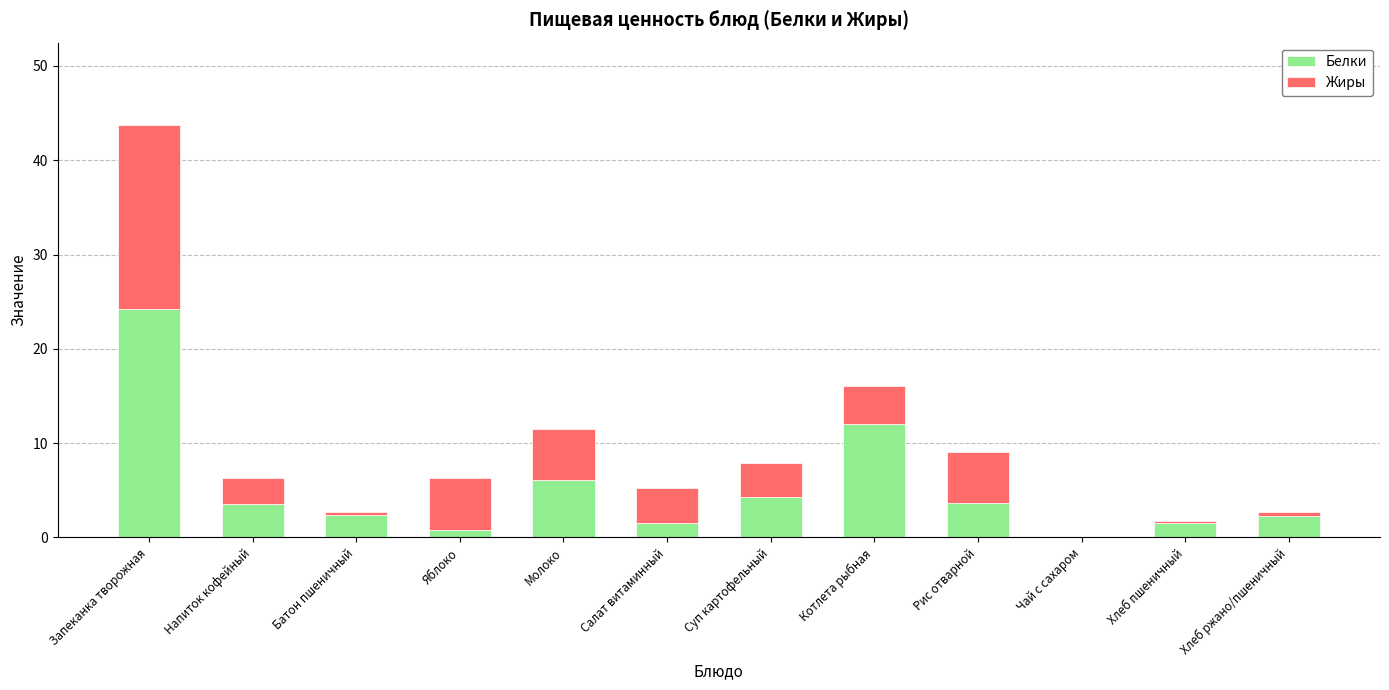

Is it true that Белки equals 3.7 at Рис отварной?

True